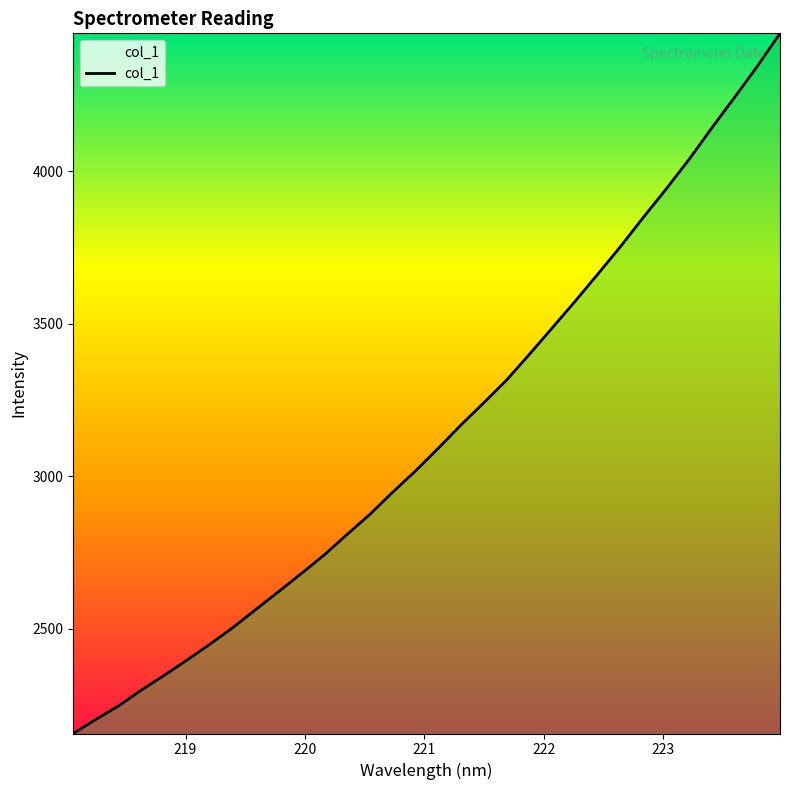

Count the number of data series in this chart.

1